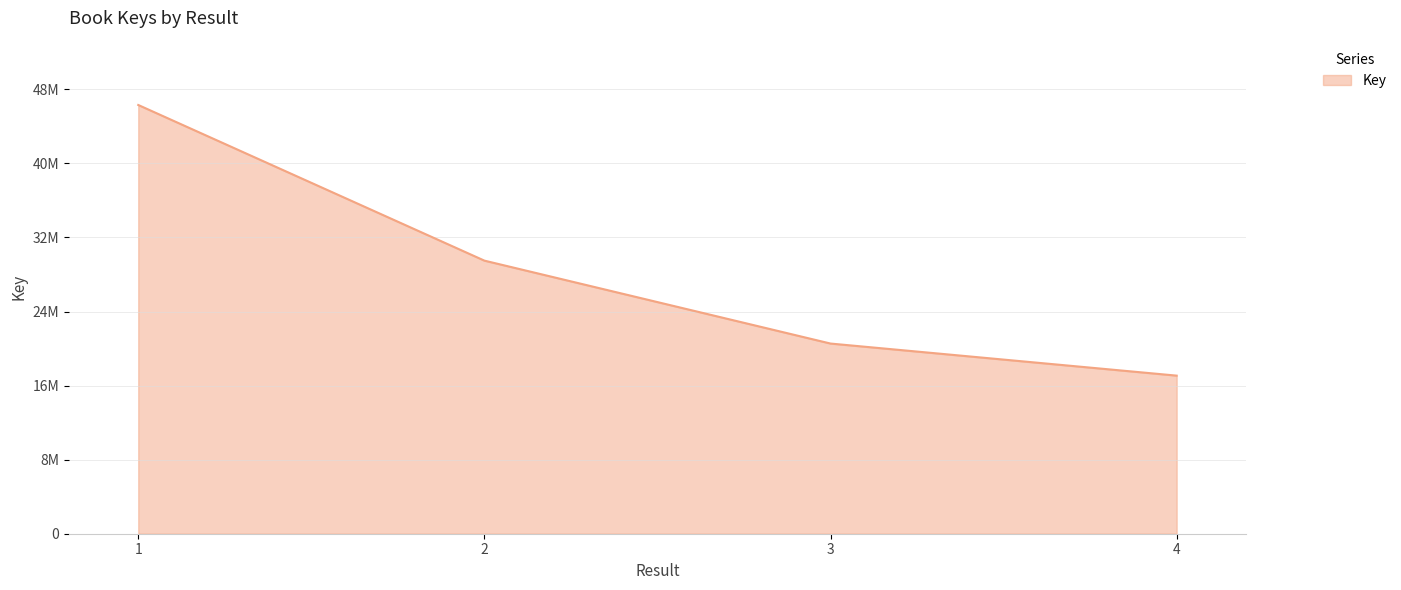

Does the chart display data point markers on the line(s)?

No